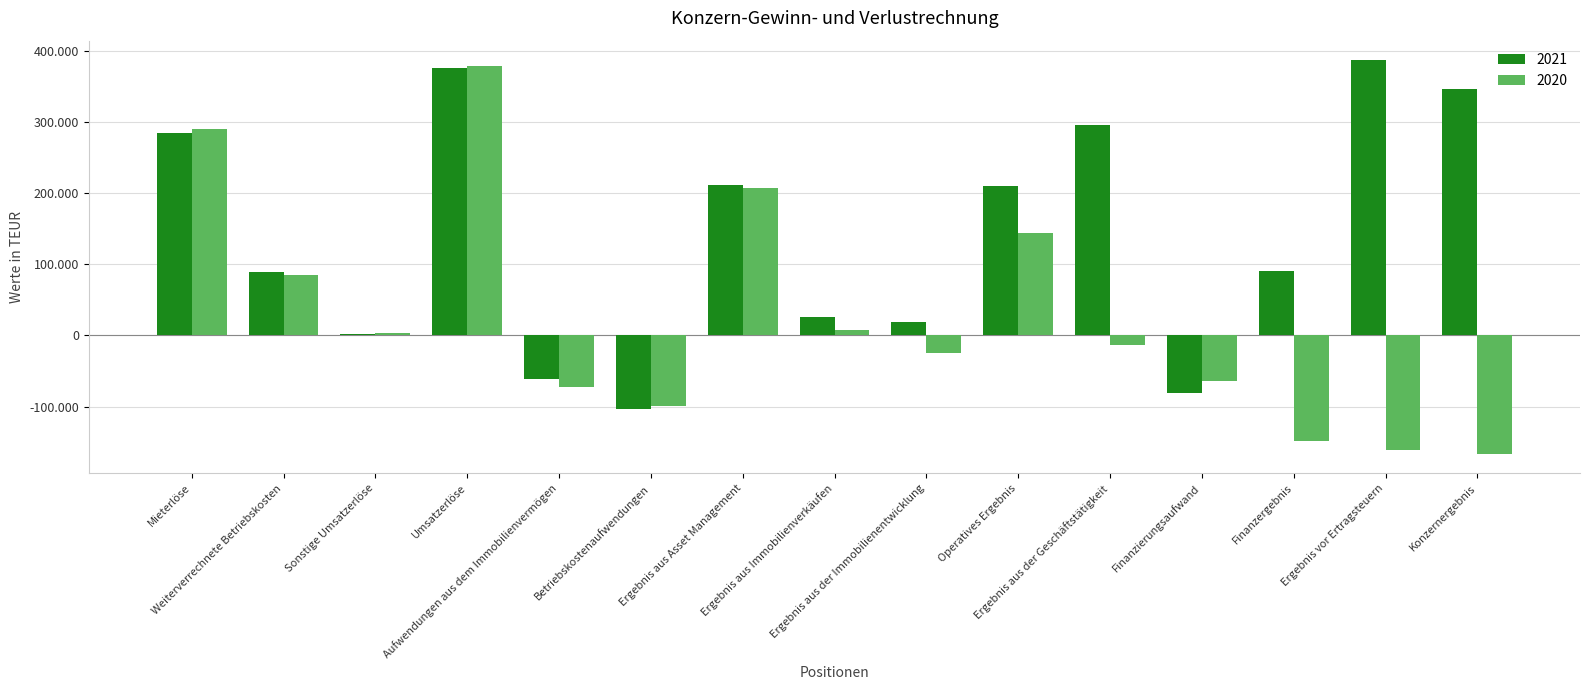

What are all the series names shown in the legend?

2021, 2020